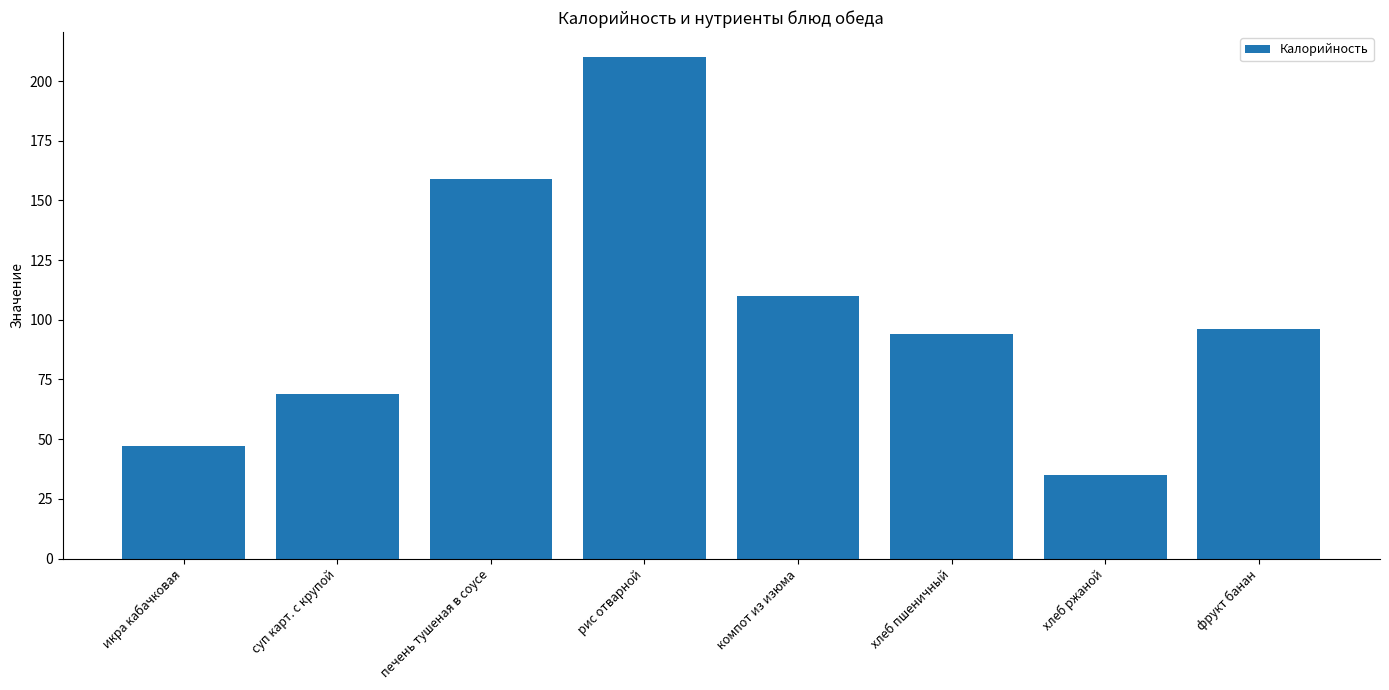

Which category has the lowest value across all series?

хлеб ржаной